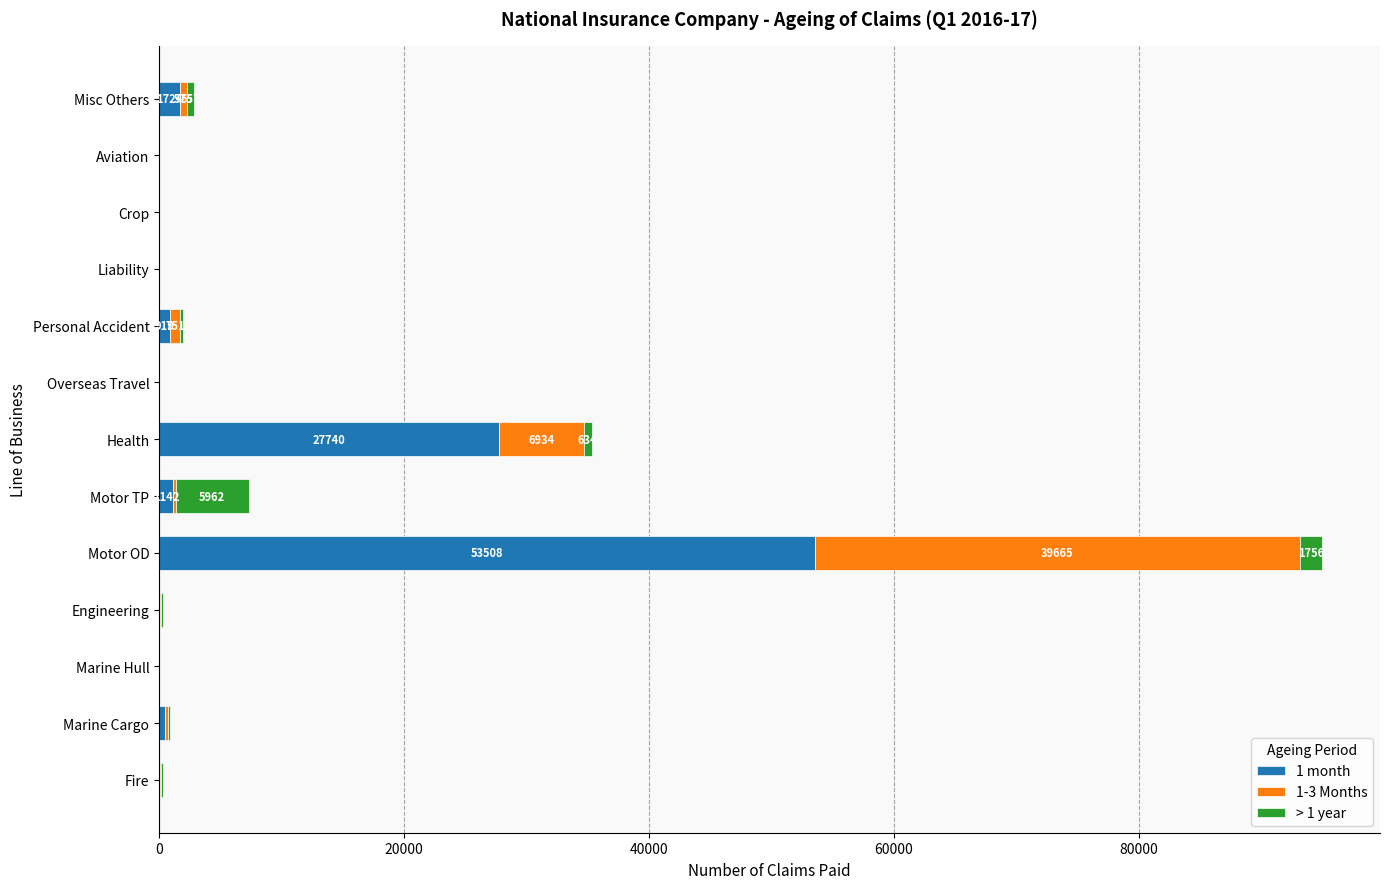

At which label does 1 month reach its peak?

Motor OD